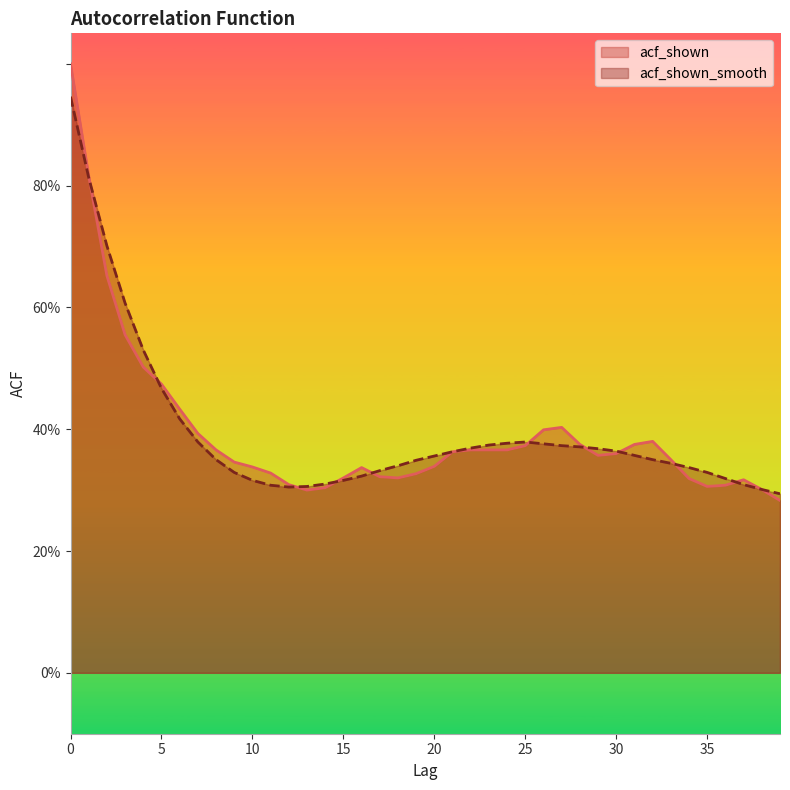

Reading left to right, list all the values displayed in this chart.

acf_shown: 1.0	0.8	0.7	0.6	0.5	0.5	0.4	0.4	0.4	0.3	0.3	0.3	0.3	0.3	0.3	0.3	0.3	0.3	0.3	0.3	0.3	0.4	0.4	0.4	0.4	0.4	0.4	0.4	0.4	0.4	0.4	0.4	0.4	0.3	0.3	0.3	0.3	0.3	0.3	0.3
acf_shown_smooth: 0.9	0.8	0.7	0.6	0.5	0.5	0.4	0.4	0.3	0.3	0.3	0.3	0.3	0.3	0.3	0.3	0.3	0.3	0.3	0.3	0.4	0.4	0.4	0.4	0.4	0.4	0.4	0.4	0.4	0.4	0.4	0.4	0.3	0.3	0.3	0.3	0.3	0.3	0.3	0.3